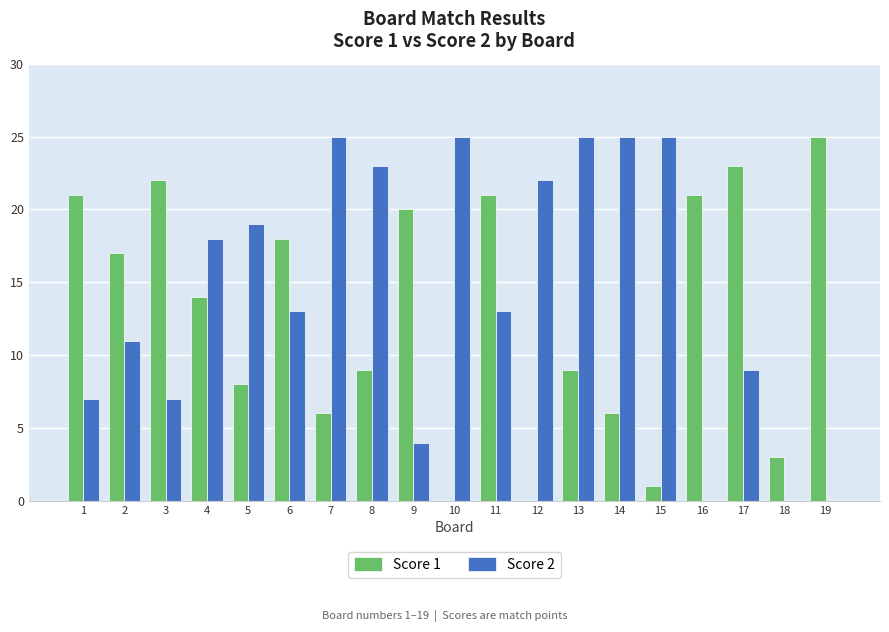

True or false: Score 2 has a value of 25 at 7.

True